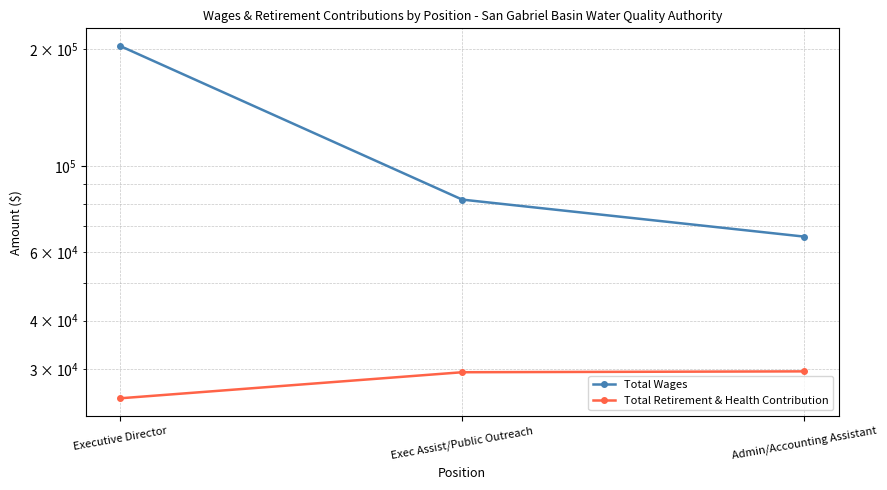

Rank the series by their average value, from highest to lowest.

Total Wages, Total Retirement & Health Contribution